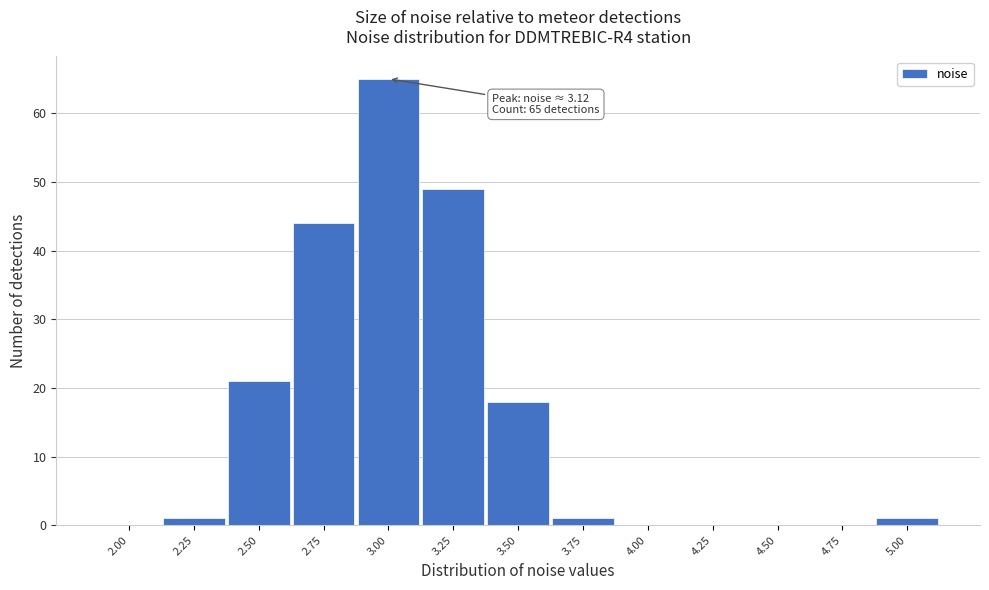

Reading left to right, extract all data points from this chart.

2.00=0	2.25=1	2.50=21	2.75=44	3.00=65	3.25=49	3.50=18	3.75=1	4.00=0	4.25=0	4.50=0	4.75=0	5.00=1